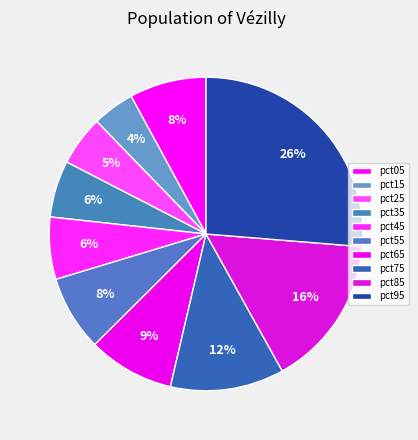

What portion of the pie excludes pct45?

93.6%